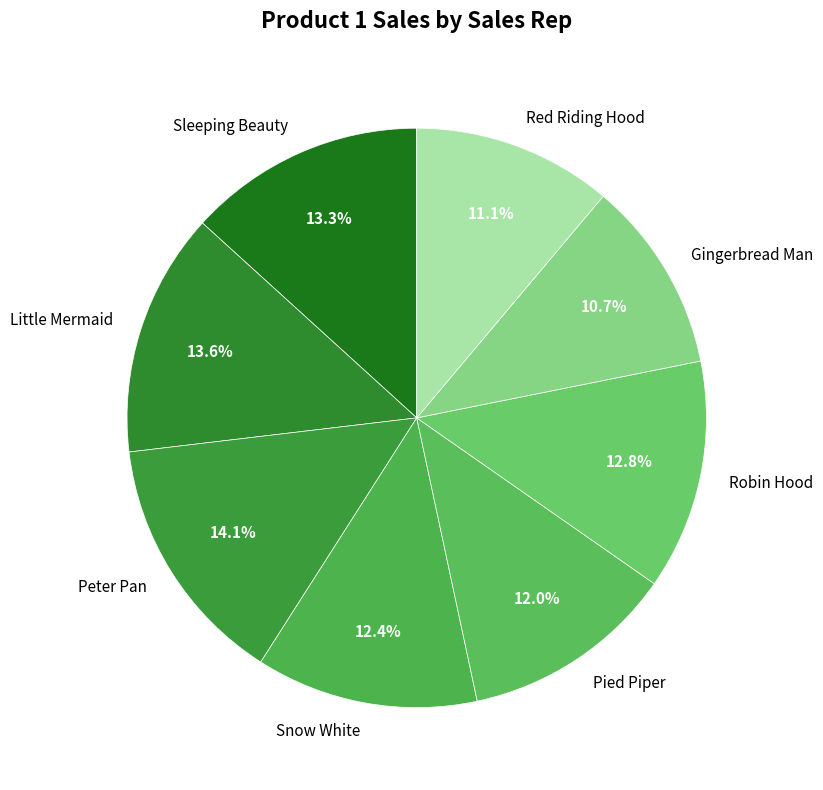

Count the number of slices in the pie.

8